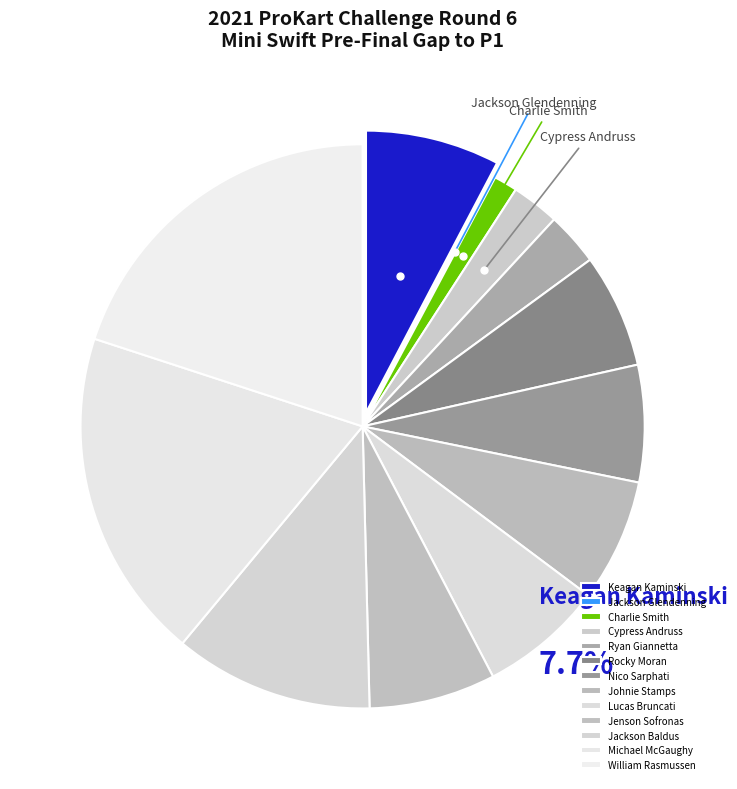

To the nearest percent, what is the difference between the Michael McGaughy and Ryan Giannetta slice percentages?

17%